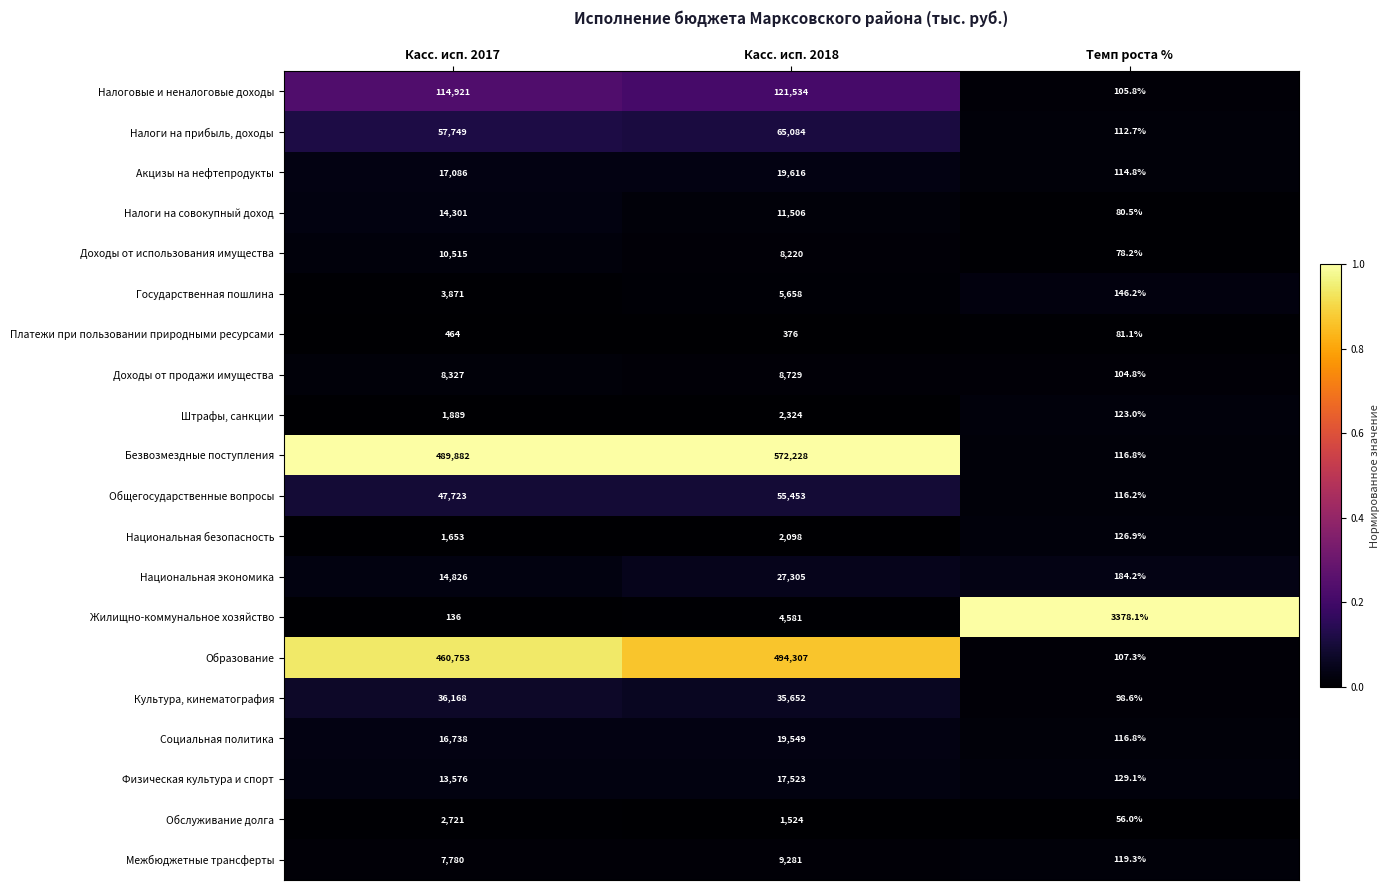

Between Касс. исп. 2017 and Касс. исп. 2018, which series saw the biggest shift?

Безвозмездные поступления